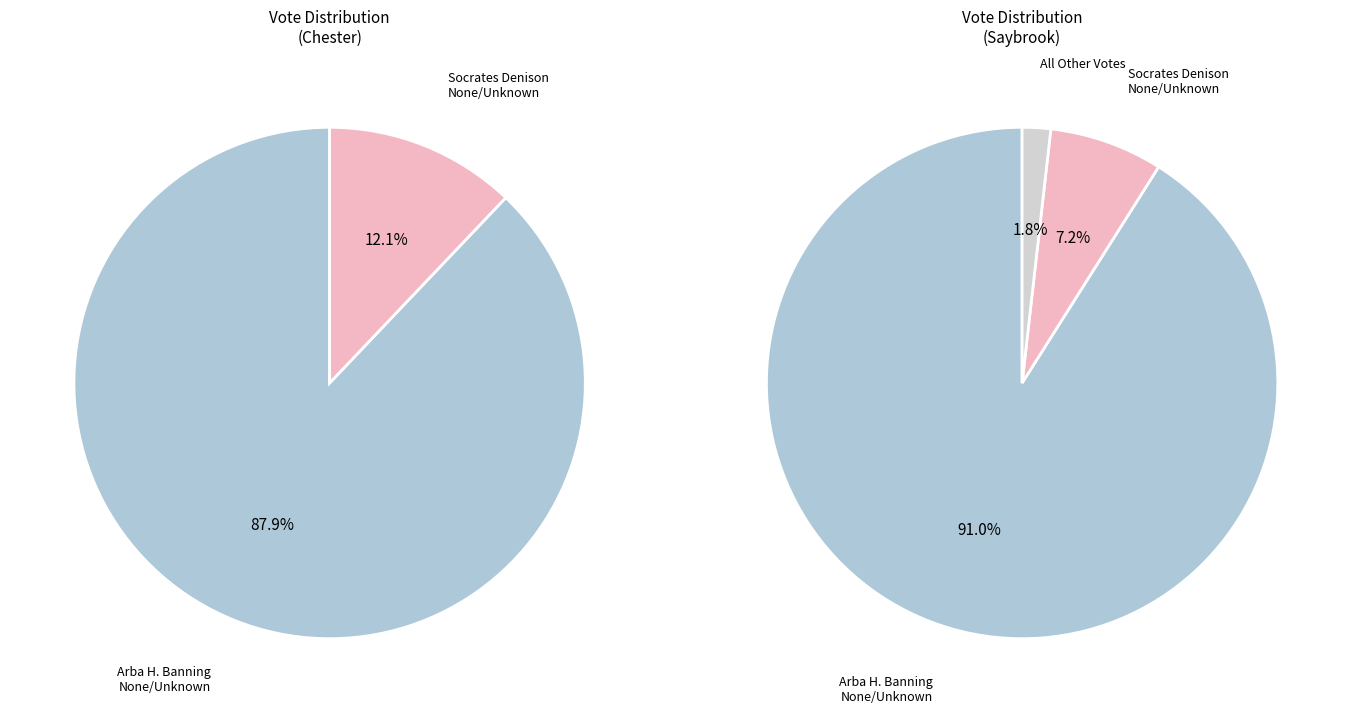

To the nearest percent, what is the average slice percentage?

50%